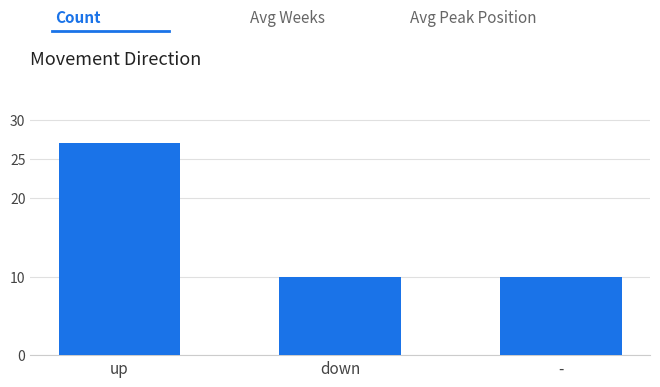

What is the ratio of the value at up to the value at down?

2.7